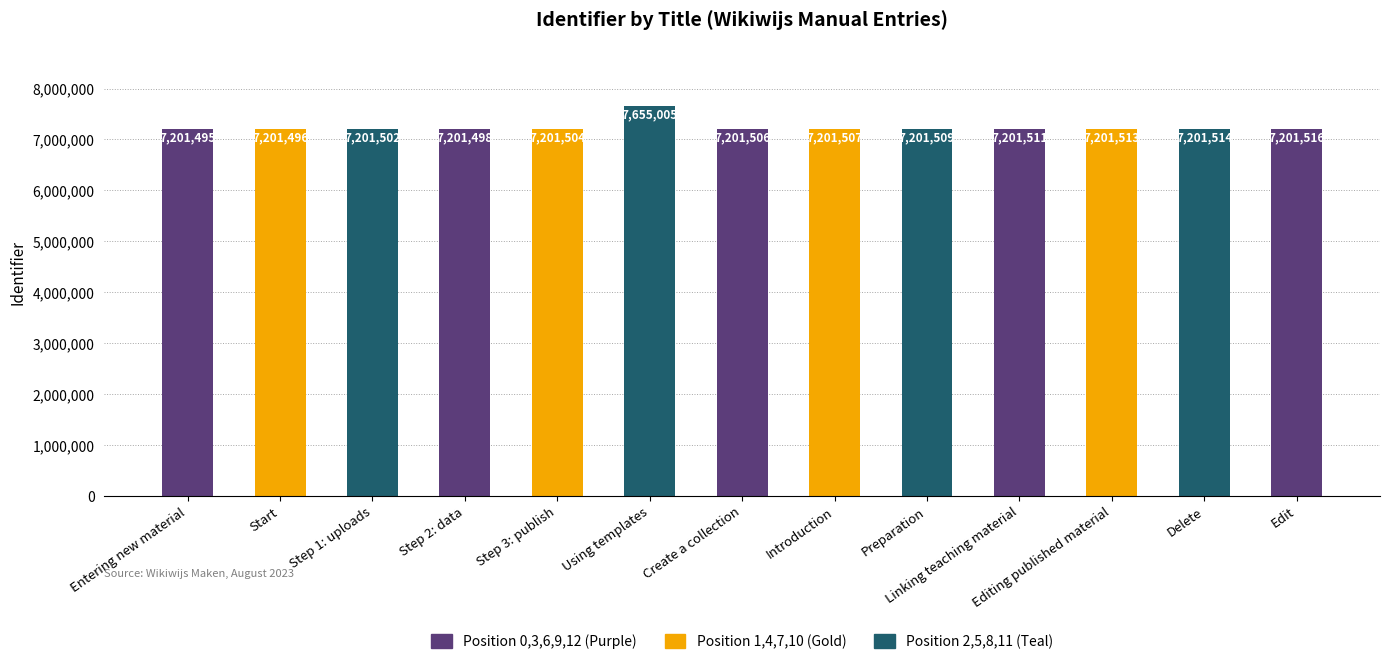

Which label corresponds to the smallest value in the chart?

Entering new material